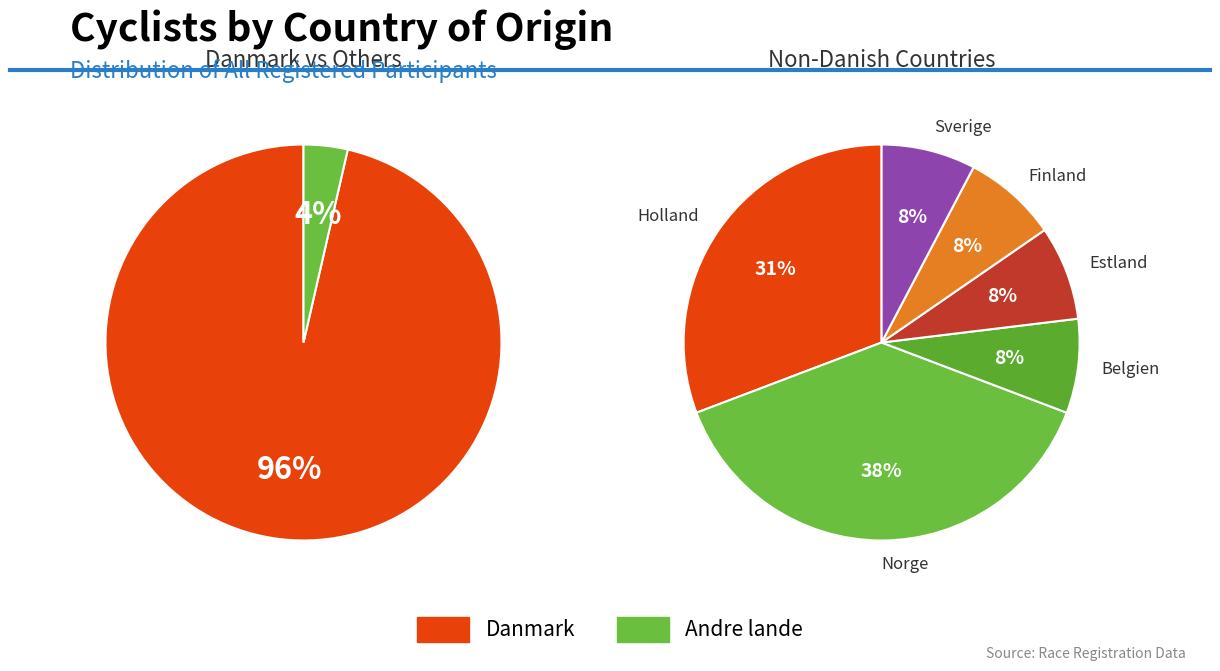

To the nearest percent, what is the combined percentage of Belgien and Norge?

2%